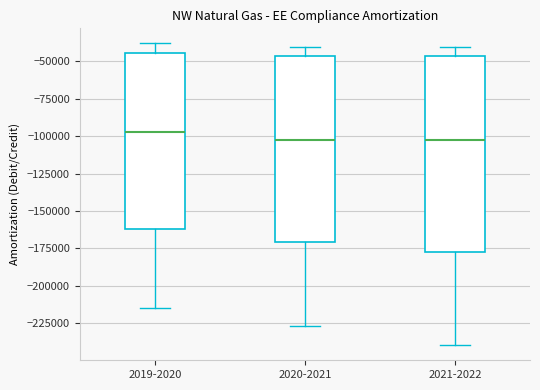

Reading left to right, read every box against the y-axis: the position of its median line, the range the box covers, and the ends of its whiskers. The values are not printed on the chart, so give them approximately, as read against the axis.

2019-2020: median -95000, box -160000 to -45000, whiskers -215000 to -40000
2020-2021: median -105000, box -170000 to -45000, whiskers -225000 to -40000
2021-2022: median -105000, box -175000 to -45000, whiskers -240000 to -40000